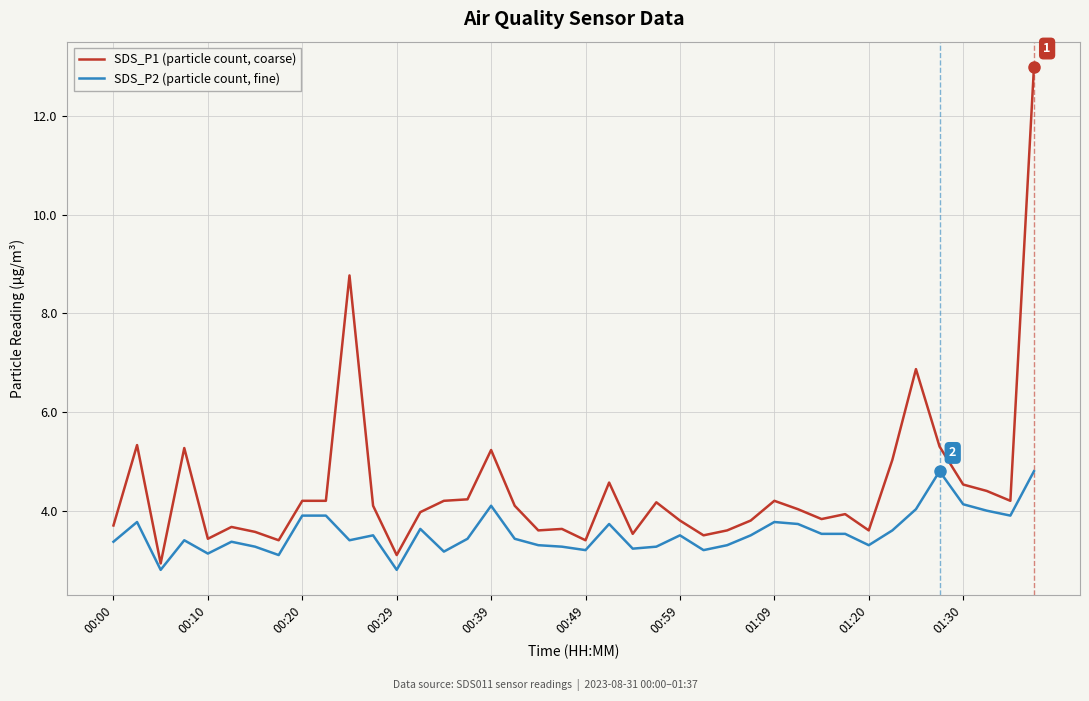

What is the difference between the maximum and minimum values in the SDS_P2 (particle count, fine) series?

2.0